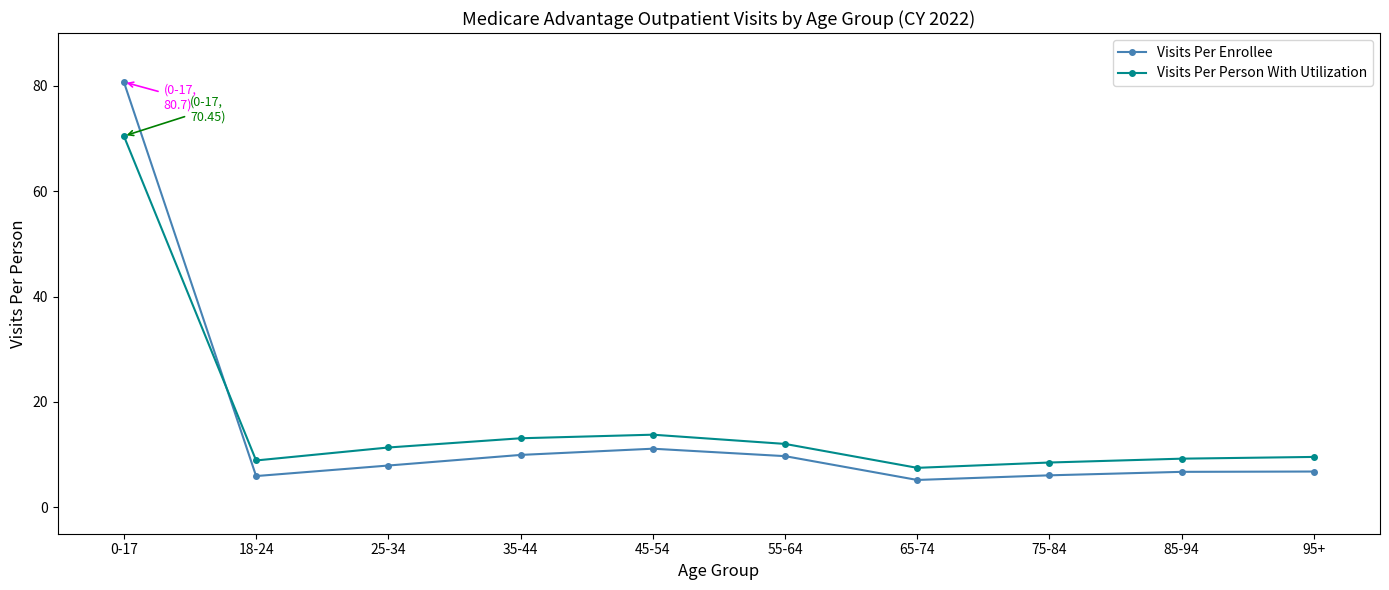

The Visits Per Person With Utilization series shows 13.1 at 75-84. True or false?

False